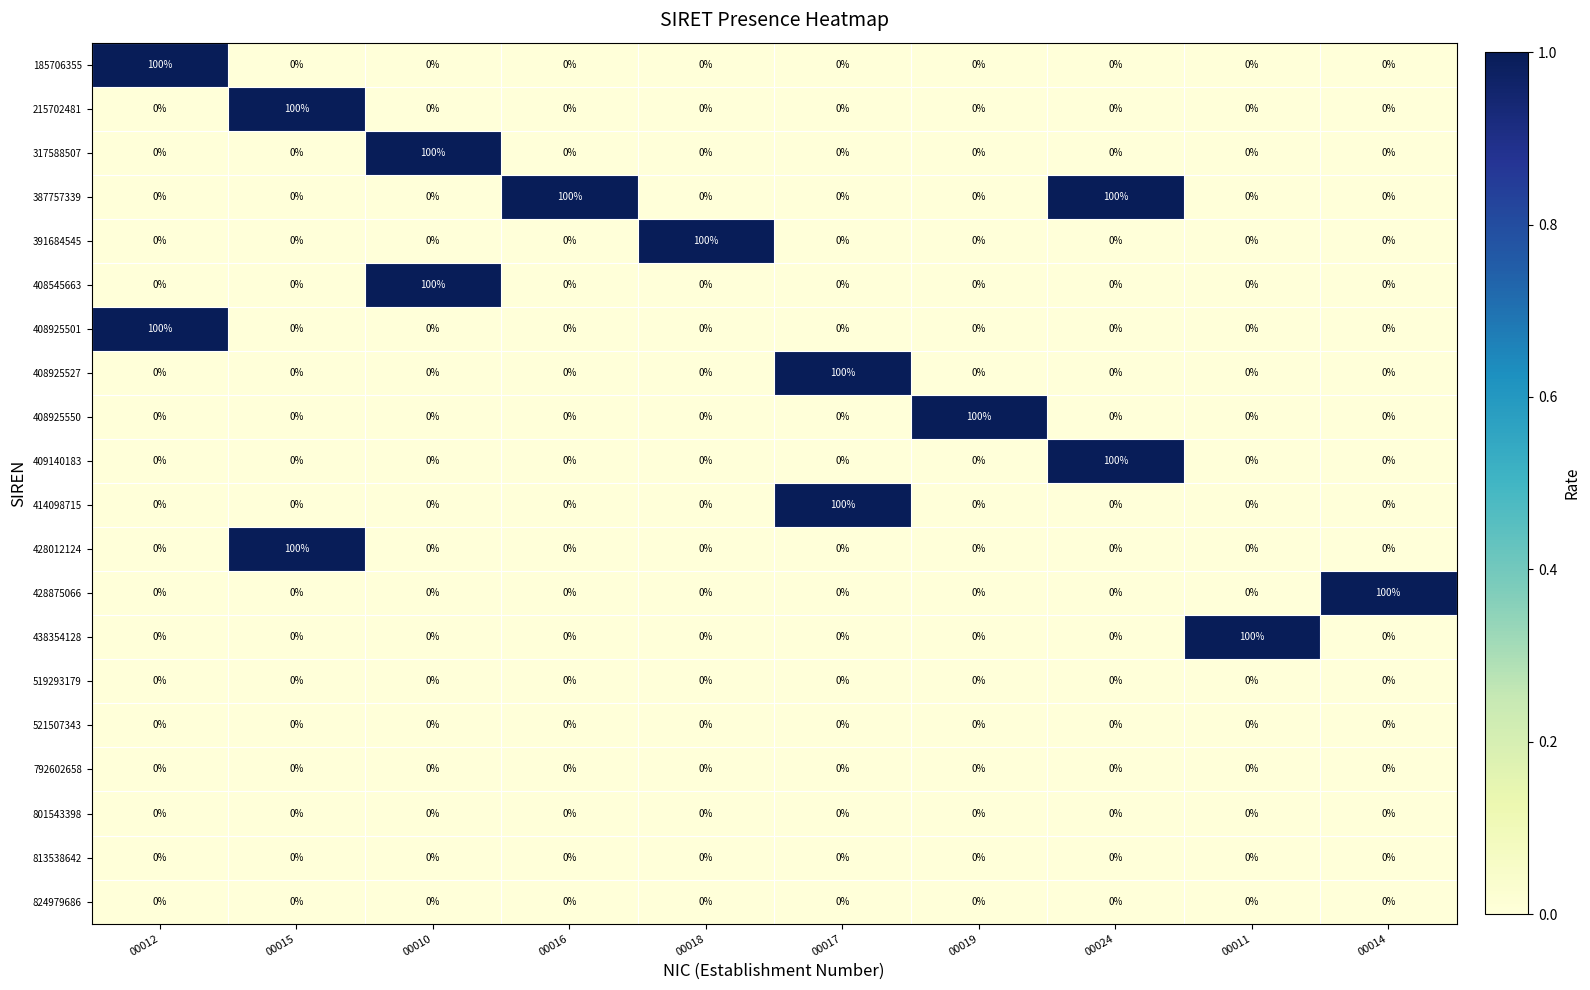

What is the total value across all series at 00011?

100